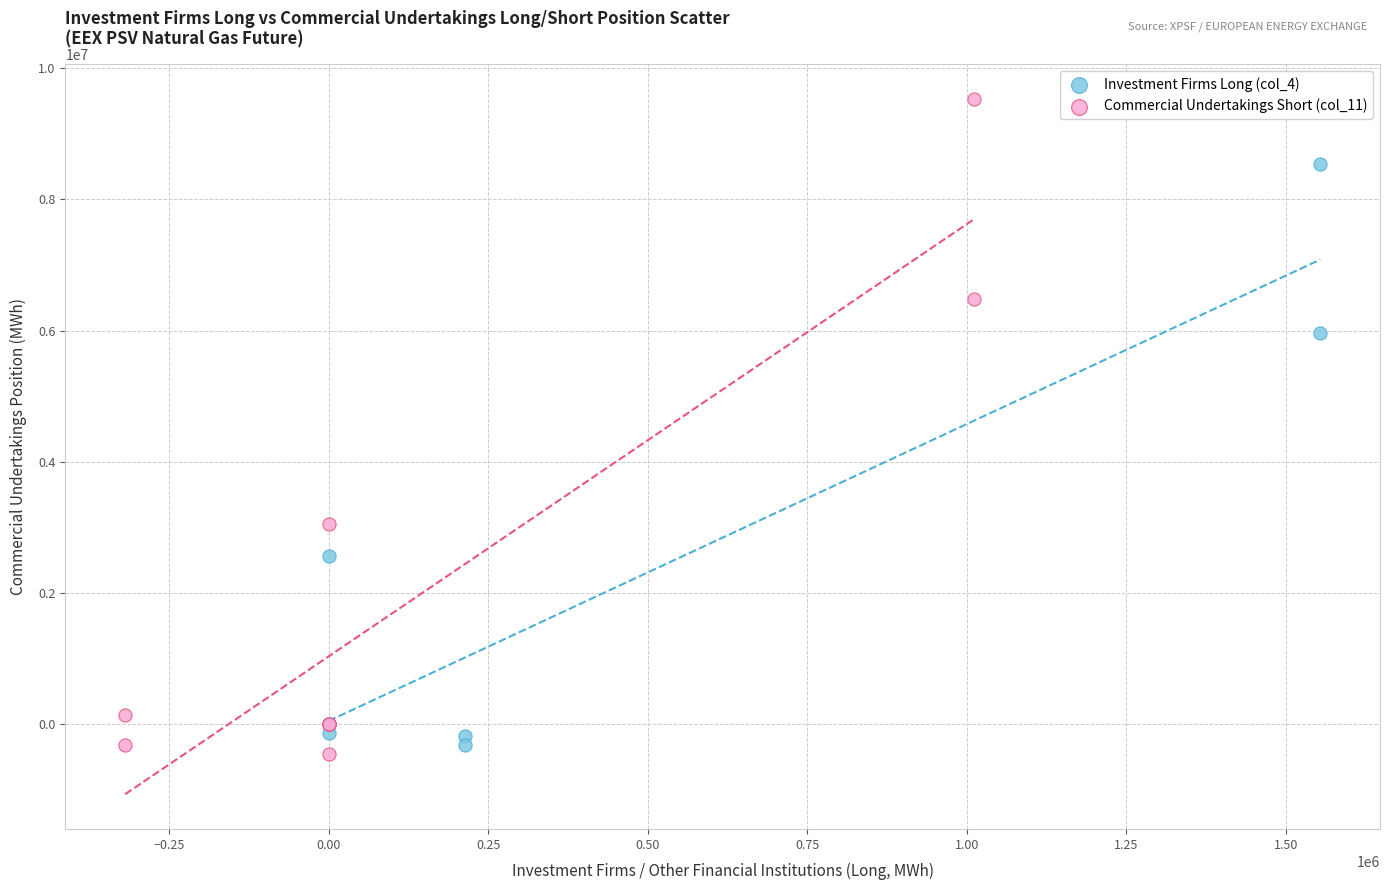

Which series has the widest spread of Y values?

Commercial Undertakings Short (col_11)